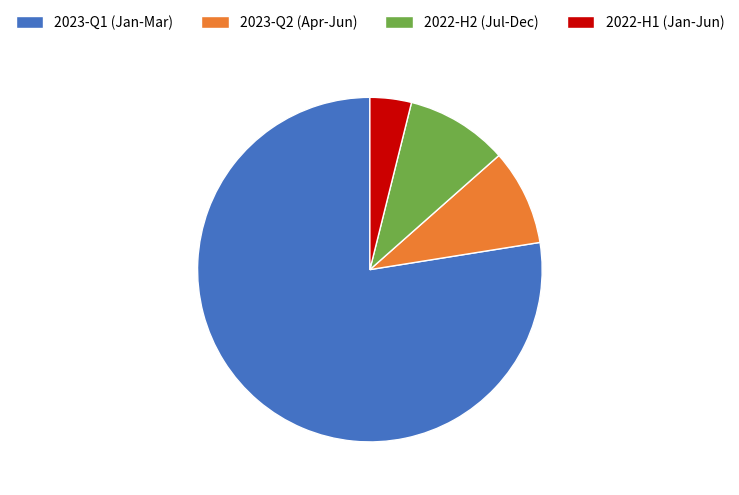

Between 2023-Q2 (Apr-Jun) and 2023-Q1 (Jan-Mar), which is larger?

2023-Q1 (Jan-Mar)